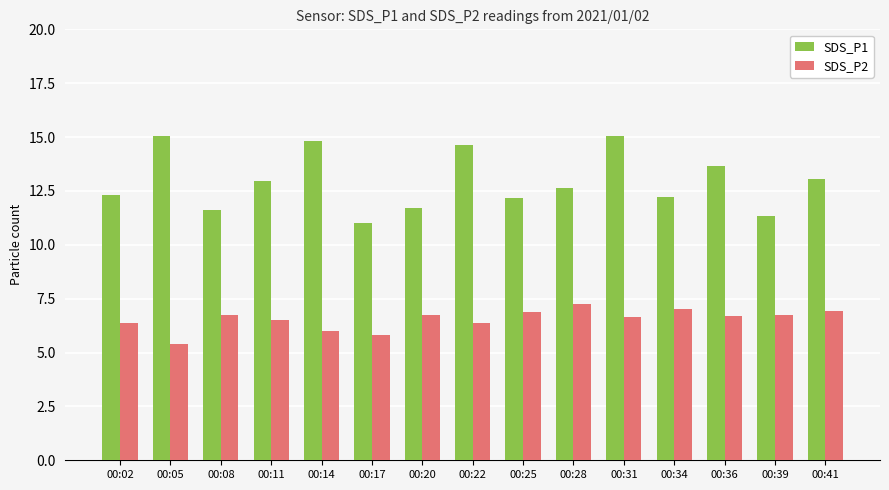

What is the difference between the second highest and minimum values in the SDS_P2 series?

1.6